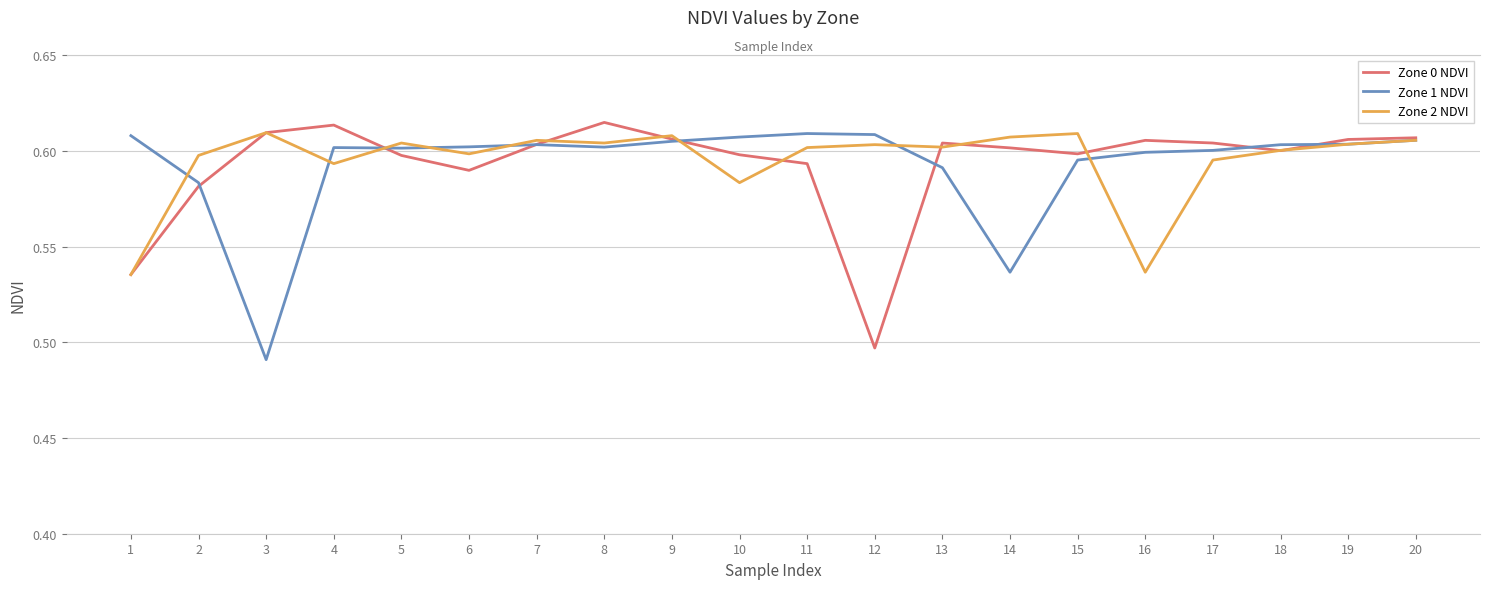

What is the value of the Zone 2 NDVI point at the 8th from the left?

0.6